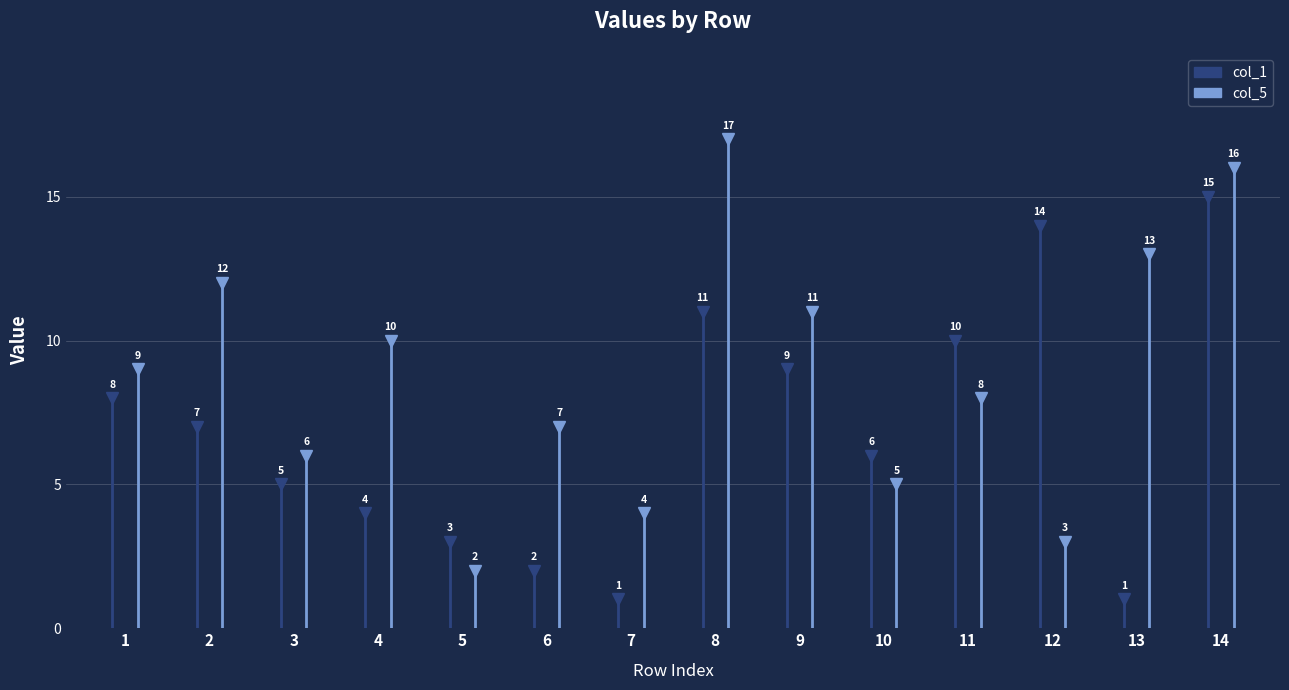

How many distinct data groups are displayed?

2